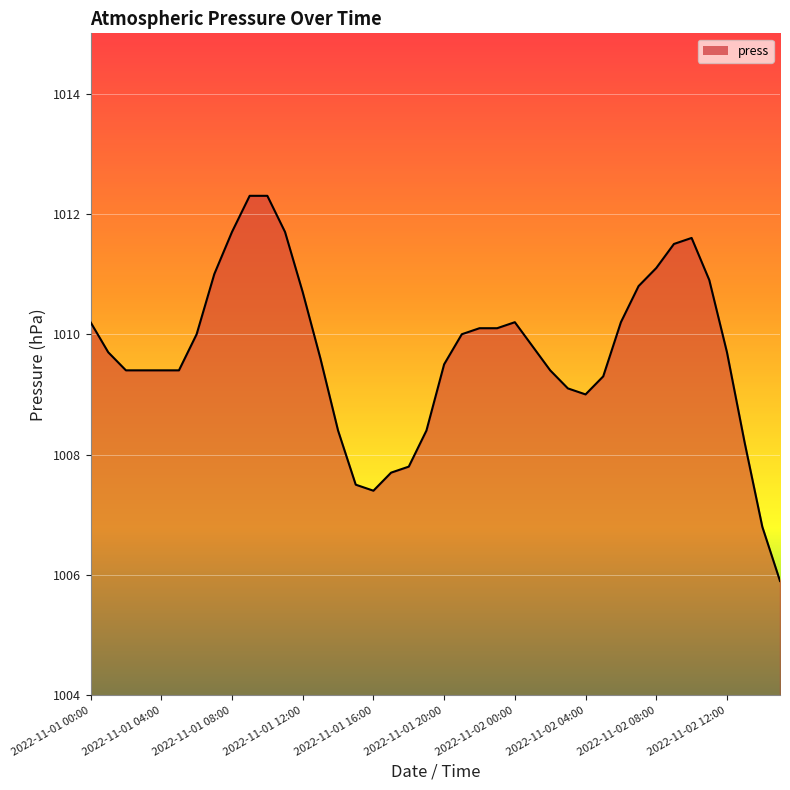

Reading left to right, list all the values displayed in this chart.

1010.2	1009.7	1009.4	1009.4	1009.4	1009.4	1010.0	1011.0	1011.7	1012.3	1012.3	1011.7	1010.7	1009.6	1008.4	1007.5	1007.4	1007.7	1007.8	1008.4	1009.5	1010.0	1010.1	1010.1	1010.2	1009.8	1009.4	1009.1	1009.0	1009.3	1010.2	1010.8	1011.1	1011.5	1011.6	1010.9	1009.7	1008.2	1006.8	1005.9